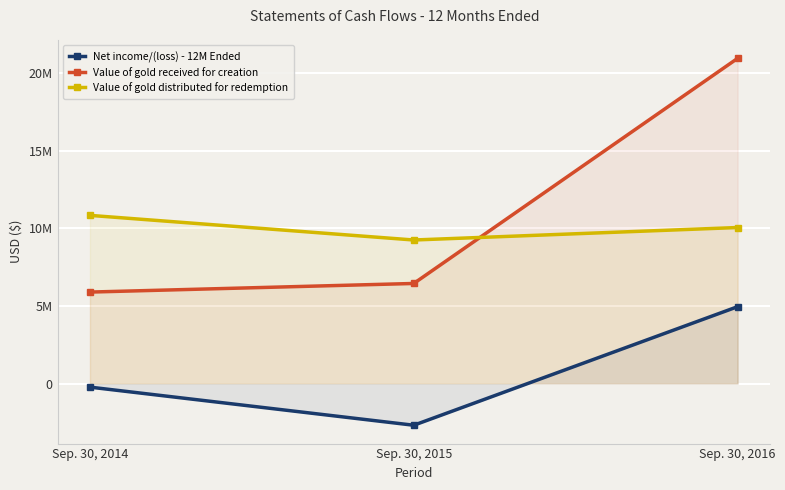

Reading left to right, transcribe all the data shown in this chart.

Net income/(loss) - 12M Ended: -230386	-2685202	4951423
Value of gold received for creation: 5893107	6447849	20949847
Value of gold distributed for redemption: 10834448	9247346	10052178